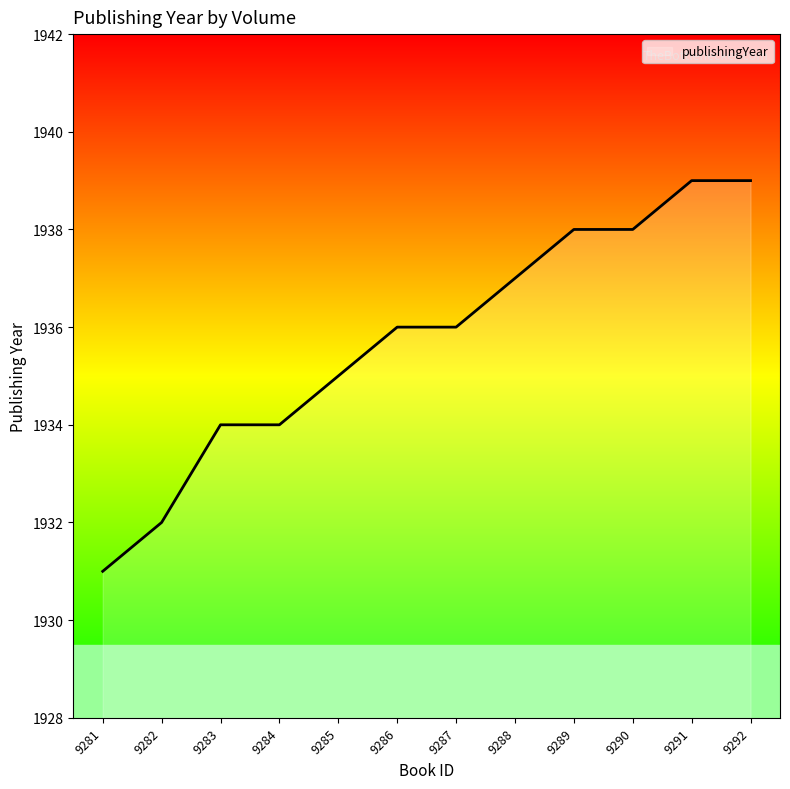

Is it true that the value at 9283 is 1934?

True